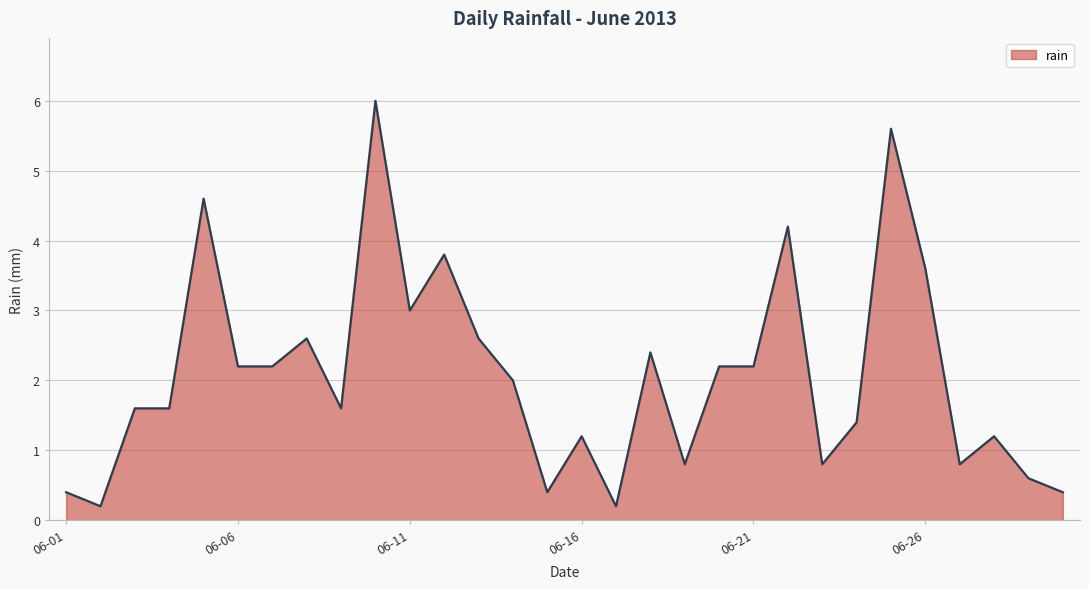

What is the greatest value displayed?

6.0